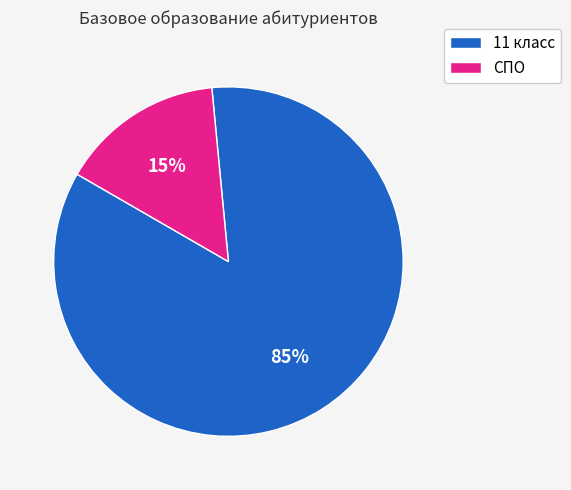

To the nearest percent, what percentage of the pie is СПО?

15%